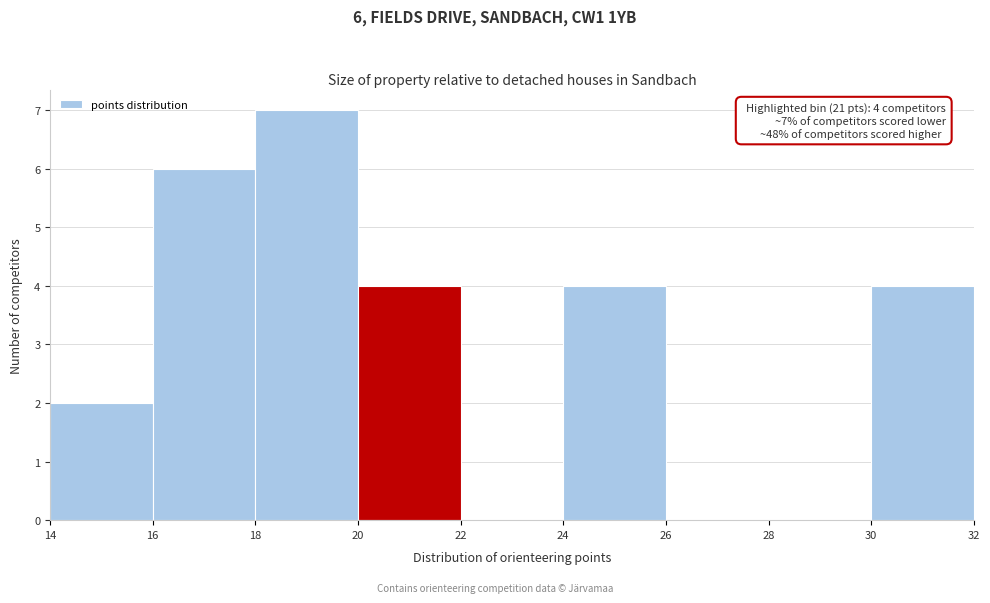

Which range on the x-axis has the tallest bar?

18 to 20